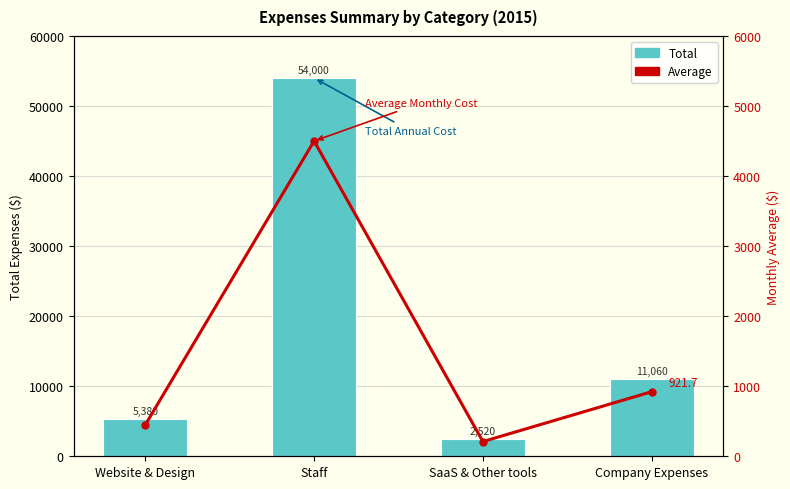

Reading right to left, extract all data points from this chart.

Total: Company Expenses=11060.0	SaaS & Other tools=2520.0	Staff=54000.0	Website & Design=5380.0
Average: Company Expenses=921.7	SaaS & Other tools=210.0	Staff=4500.0	Website & Design=448.3